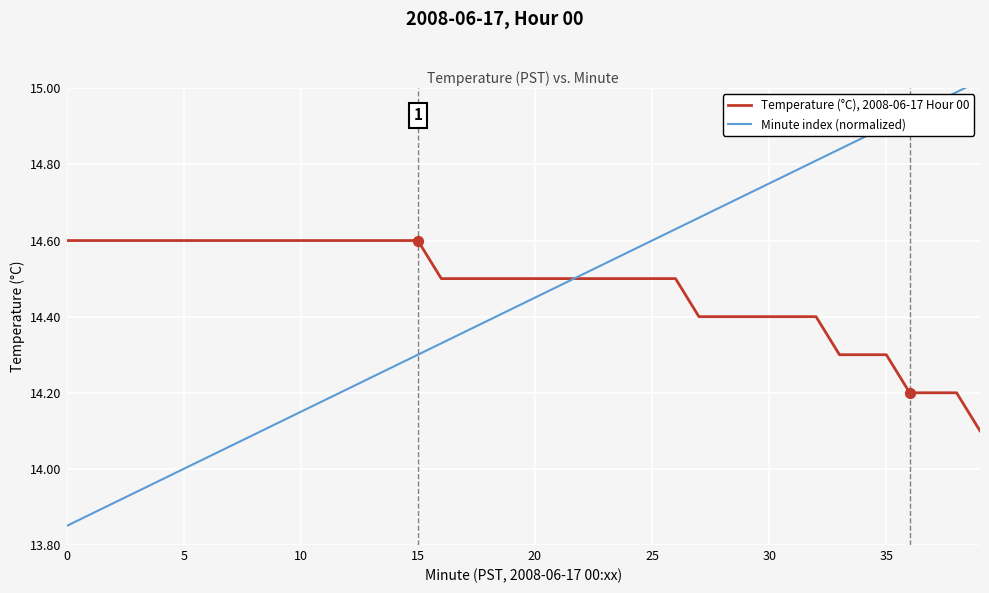

What are all the series names shown in the legend?

Temperature (°C), 2008-06-17 Hour 00, Minute index (normalized)